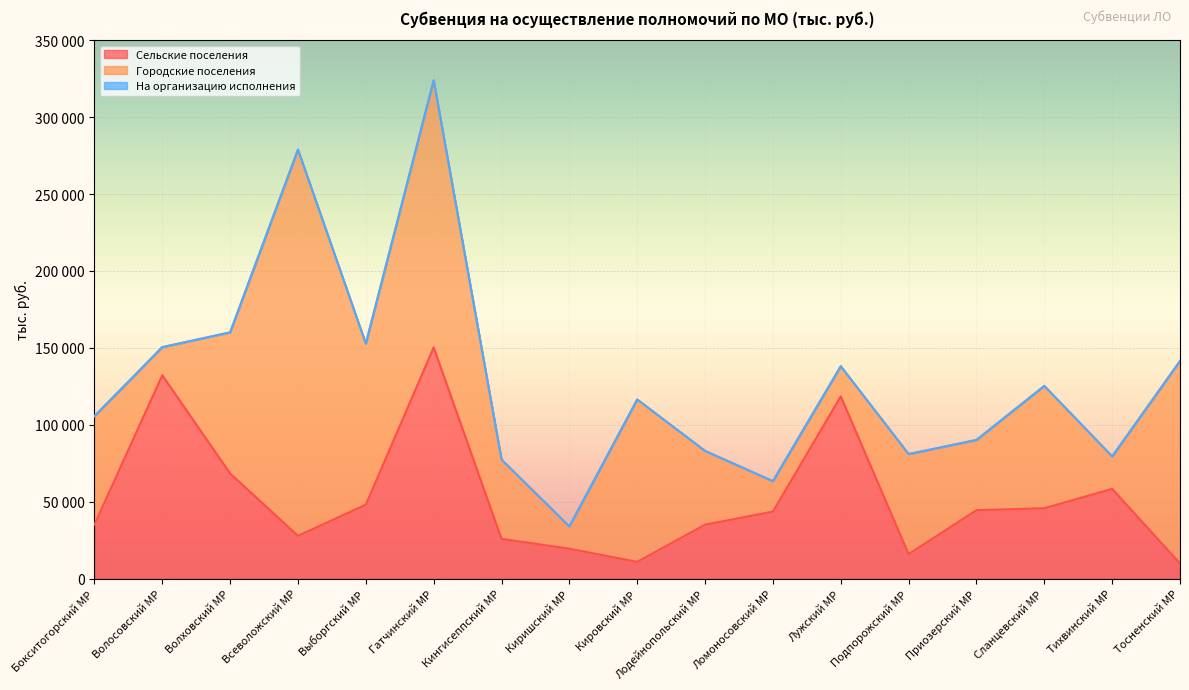

Reading left to right, what are all the values shown in this chart?

Сельские поселения: 35114.1	132144.5	68337.7	27784.2	48029.9	150245.0	25825.2	19426.6	10873.8	35033.1	43545.0	118445.9	15899.5	44457.5	45732.5	58317.8	9831.7
Городские поселения: 70404.5	18271.2	91626.7	251048.9	104673.9	173557.2	51509.8	14413.1	105490.9	47925.7	19749.3	19530.3	65014.1	45628.5	79469.2	21055.9	131572.5
На организацию исполнения: 70.5	70.5	141.0	70.5	70.5	141.0	70.5	40.3	100.7	50.4	70.5	120.9	50.4	90.6	70.5	90.6	80.6